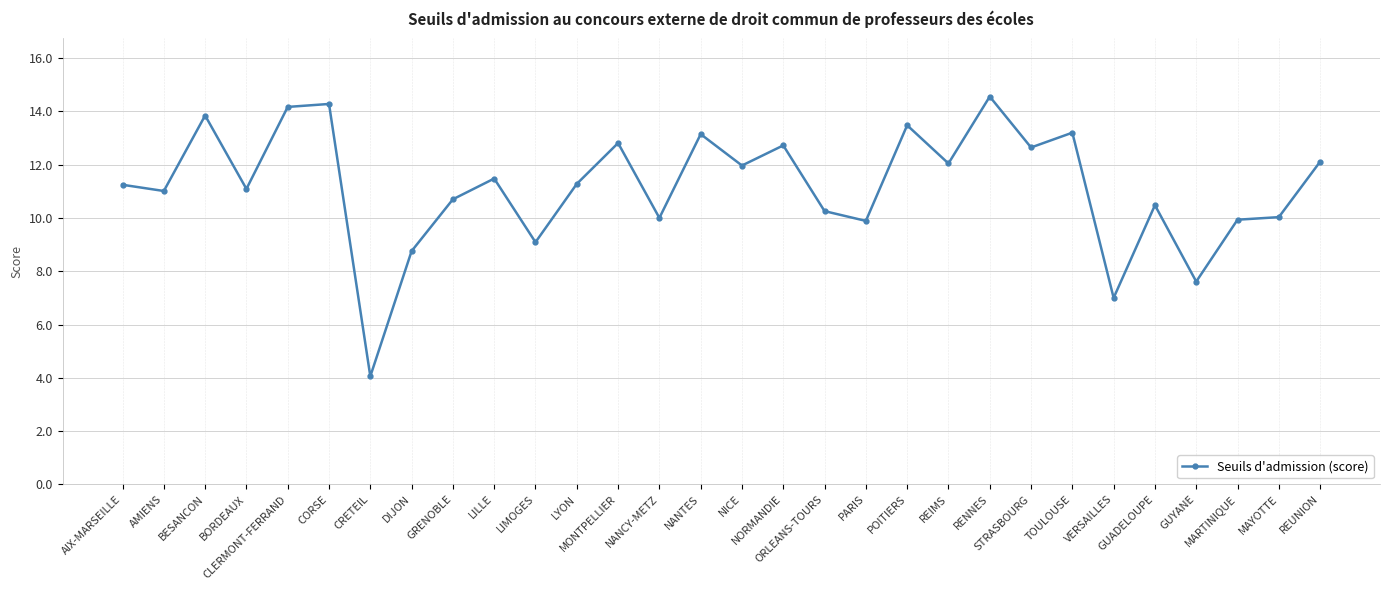

What is the difference between the second highest and second lowest values?

7.3